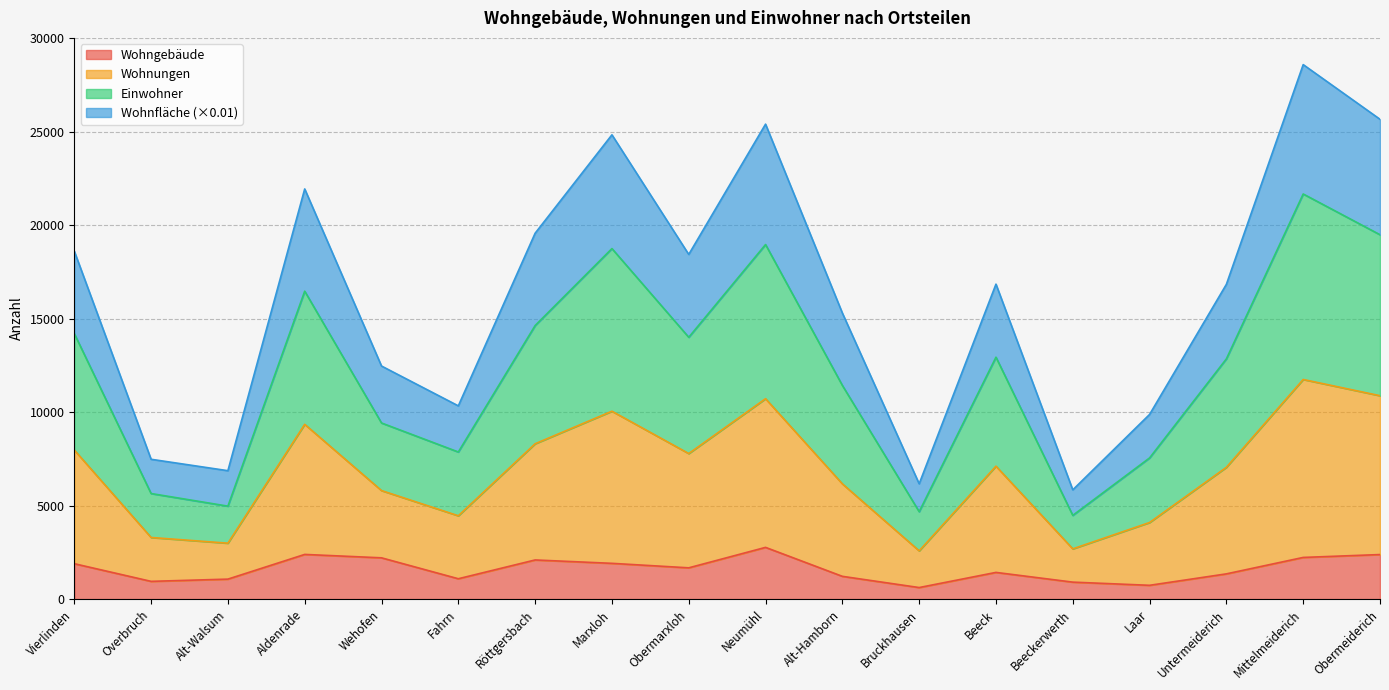

Is it true that Wohngebäude equals 909.0 at Beeckerwerth?

True